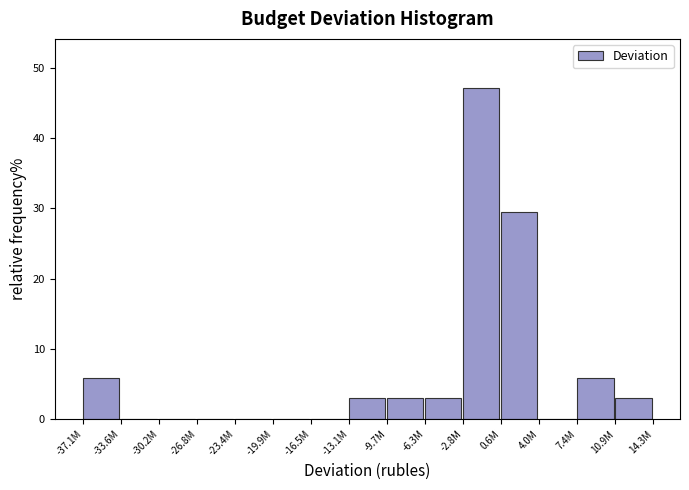

Reading left to right, what are all the values shown in this chart?

-37.1M=5.9	-33.6M=0.0	-30.2M=0.0	-26.8M=0.0	-23.4M=0.0	-19.9M=0.0	-16.5M=0.0	-13.1M=2.9	-9.7M=2.9	-6.3M=2.9	-2.8M=47.1	0.6M=29.4	4.0M=0.0	7.4M=5.9	10.9M=2.9